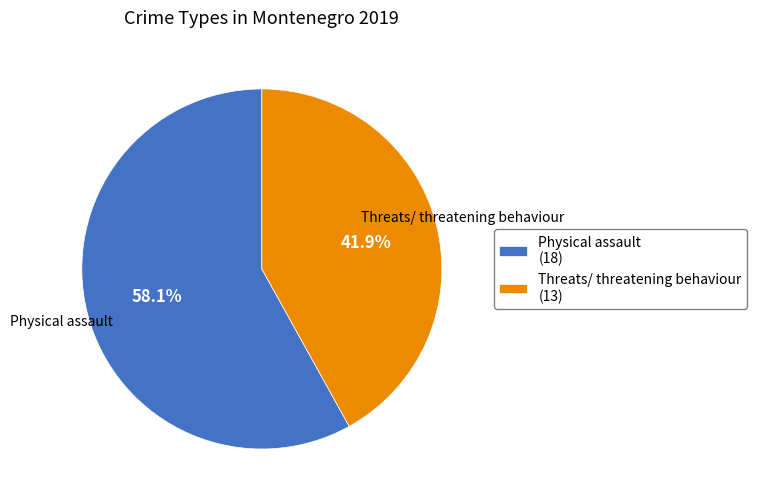

How many slices are in this pie chart?

2